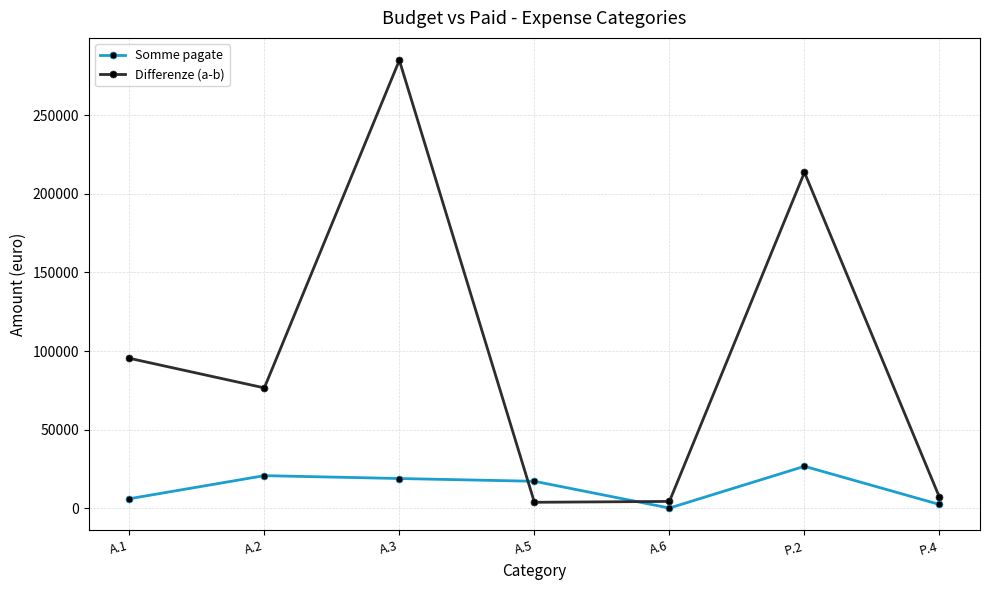

Count the number of categories in the chart.

7